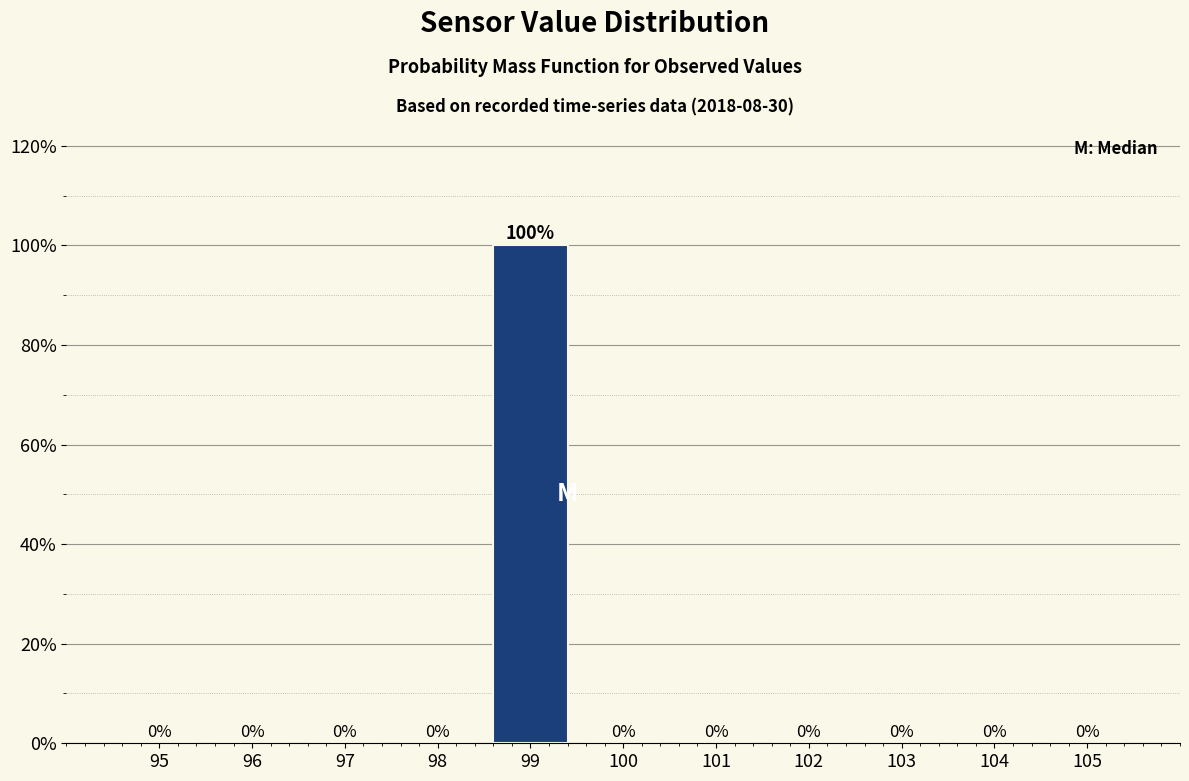

Reading left to right, list all the values displayed in this chart.

95=0	96=0	97=0	98=0	99=100	100=0	101=0	102=0	103=0	104=0	105=0